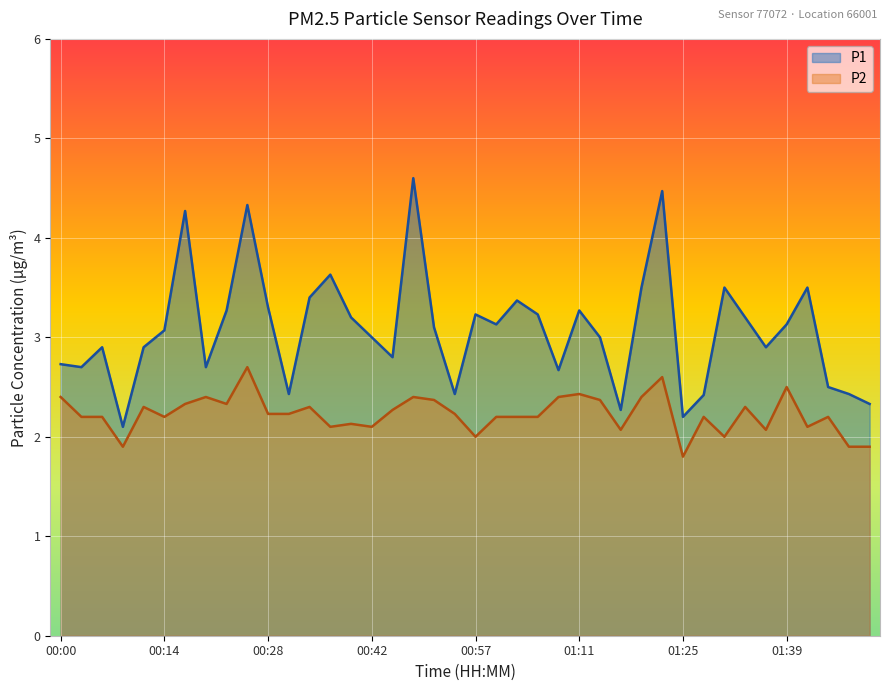

Is it true that P1 equals 1.4 at 00:59?

False